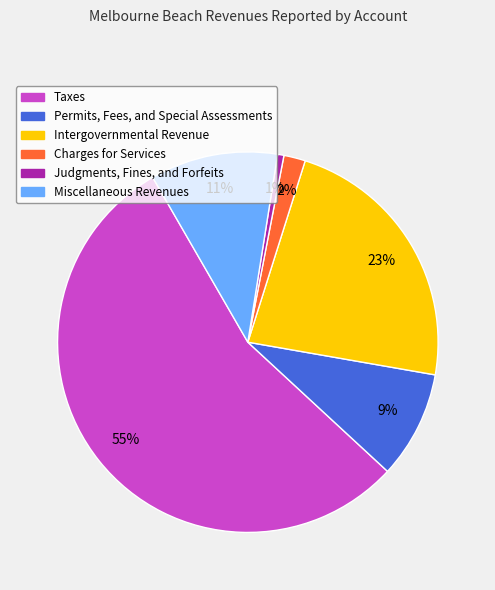

To the nearest percent, what is the average slice percentage?

17%